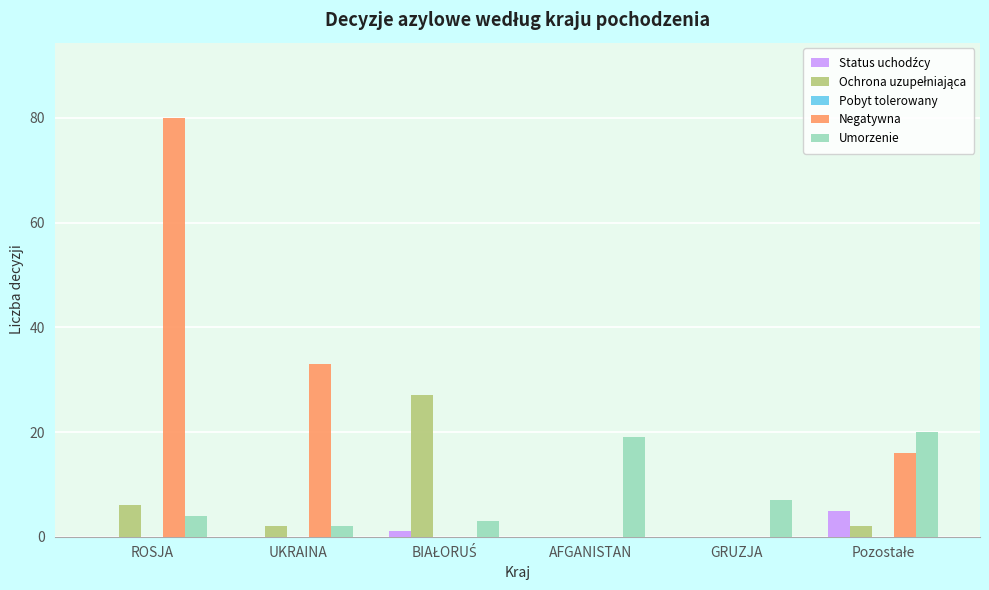

Are the bars grouped side by side (vs. stacked)?

Yes